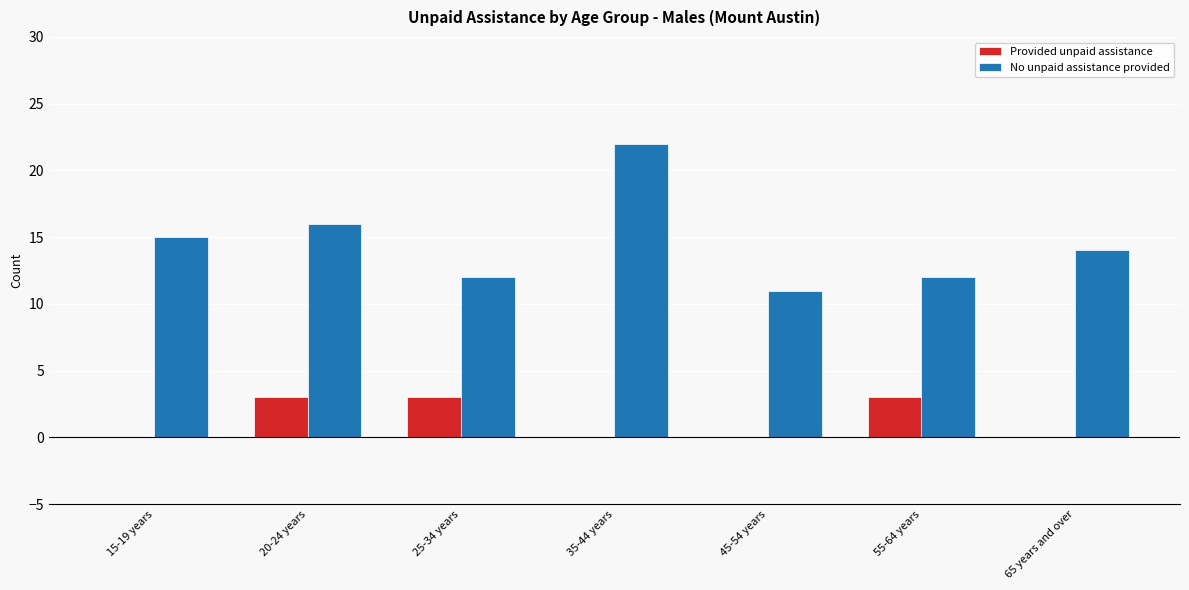

What is the sum of all Provided unpaid assistance values?

9